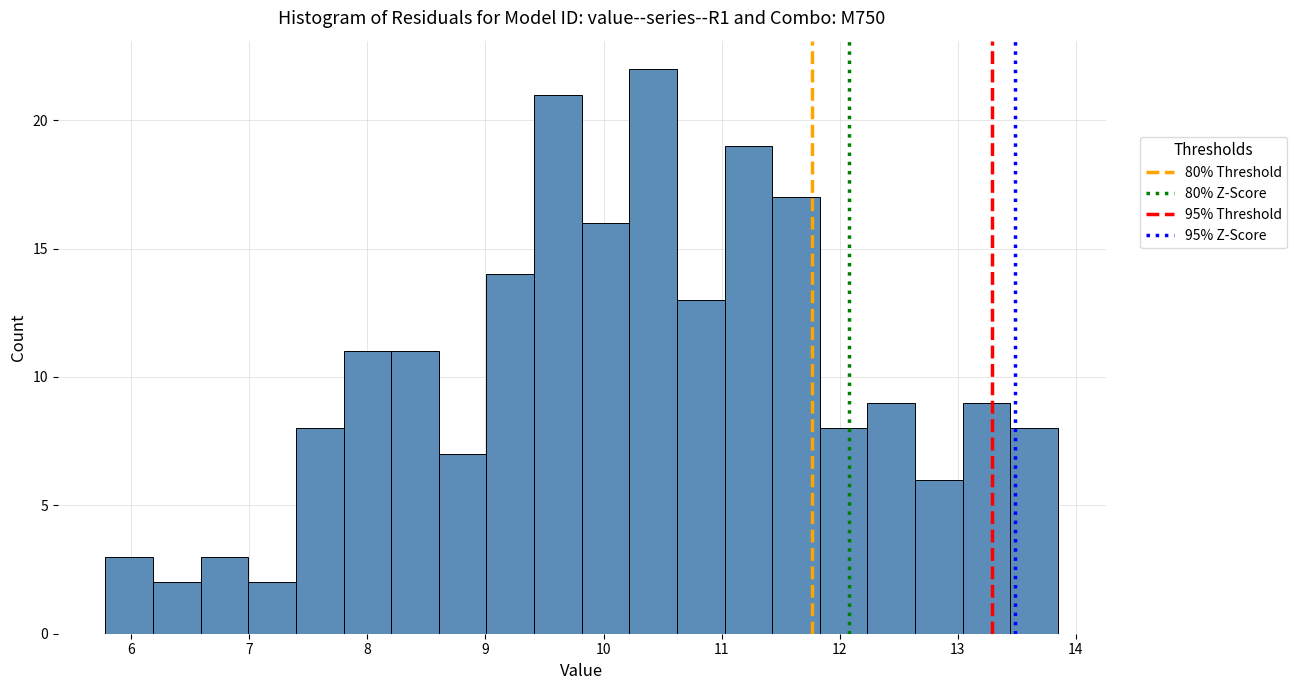

Reading left to right, list every bar in this chart as the range it spans on the x-axis followed by its height. Neither the bar edges nor the heights are printed on the chart, so give them approximately, as read against the axes.

5.8 to 6.2: 3
6.2 to 6.6: 2
6.6 to 7.0: 3
7.0 to 7.4: 2
7.4 to 7.8: 8
7.8 to 8.2: 11
8.2 to 8.6: 11
8.6 to 9.0: 7
9.0 to 9.4: 14
9.4 to 9.8: 21
9.8 to 10.2: 16
10.2 to 10.6: 22
10.6 to 11.0: 13
11.0 to 11.4: 19
11.4 to 11.8: 17
11.8 to 12.2: 8
12.2 to 12.6: 9
12.6 to 13.0: 6
13.0 to 13.4: 9
13.4 to 13.9: 8